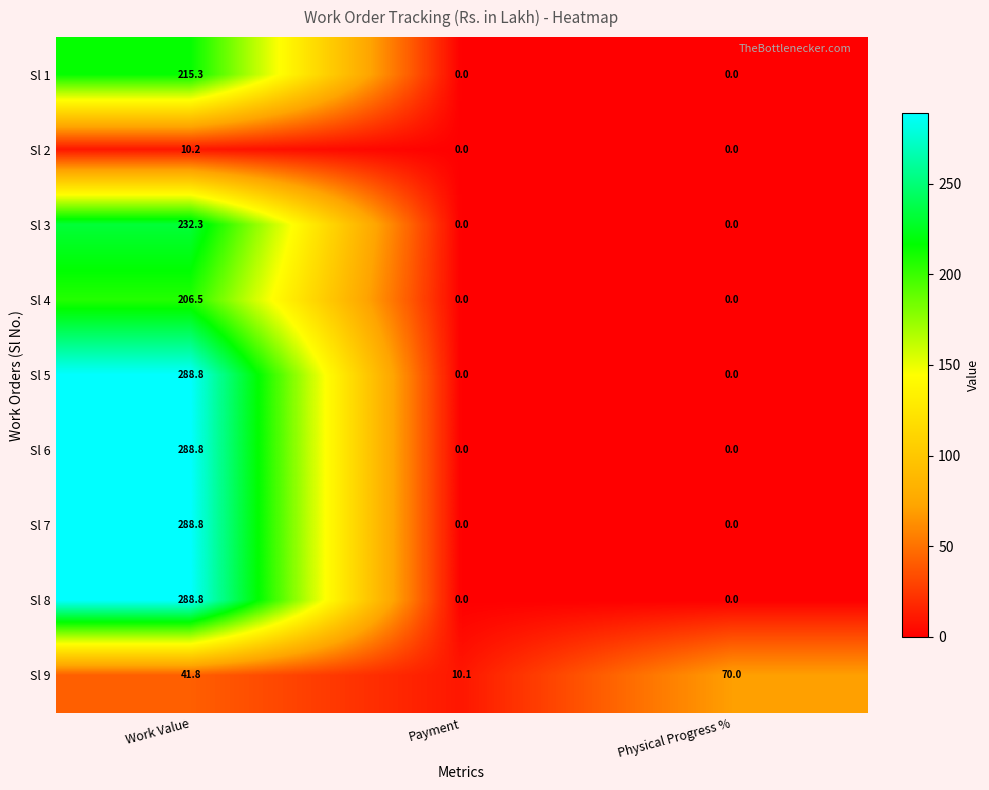

What is the total value across all series at Physical Progress %?

70.0